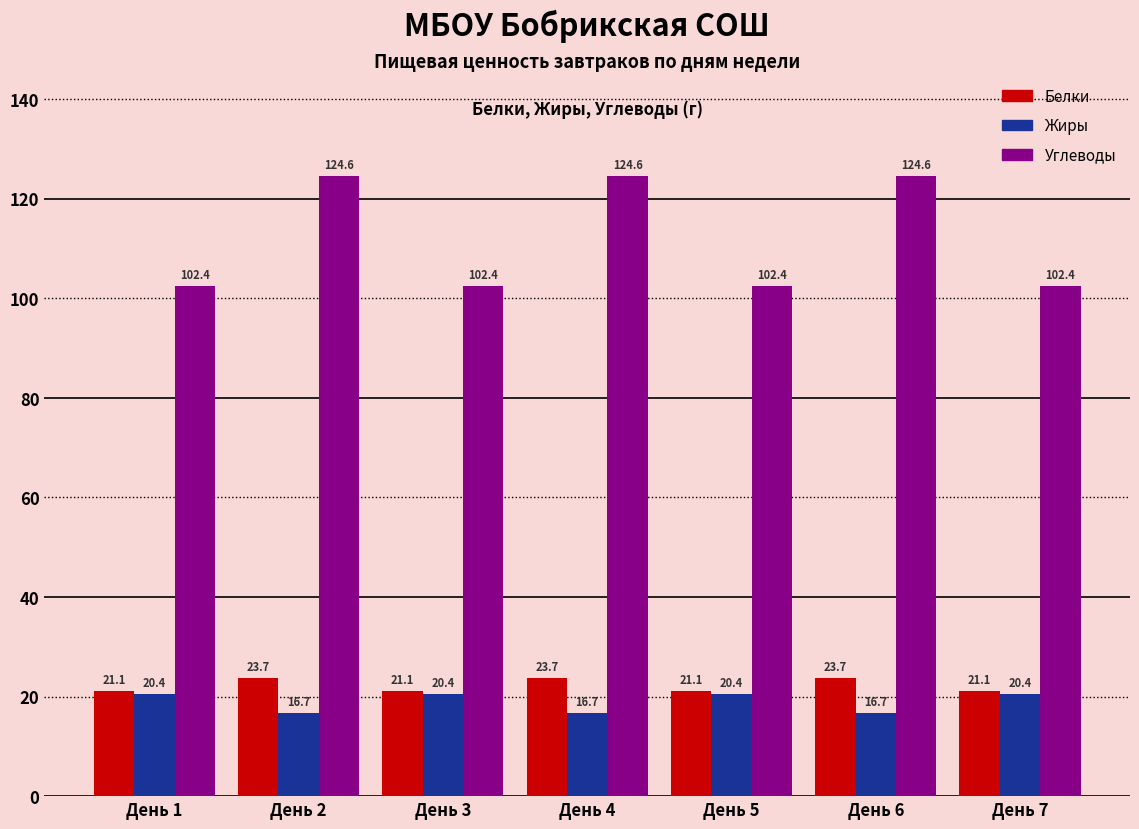

Which series has the widest spread of values?

Углеводы